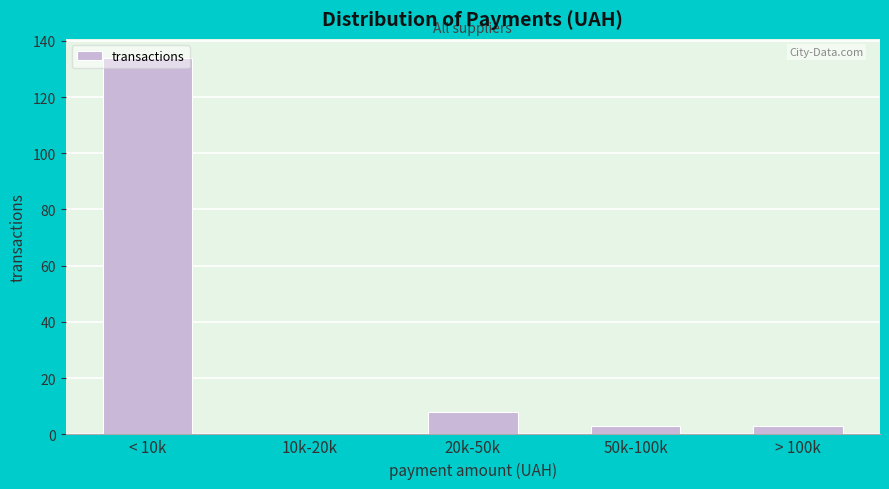

What is the greatest value displayed?

134